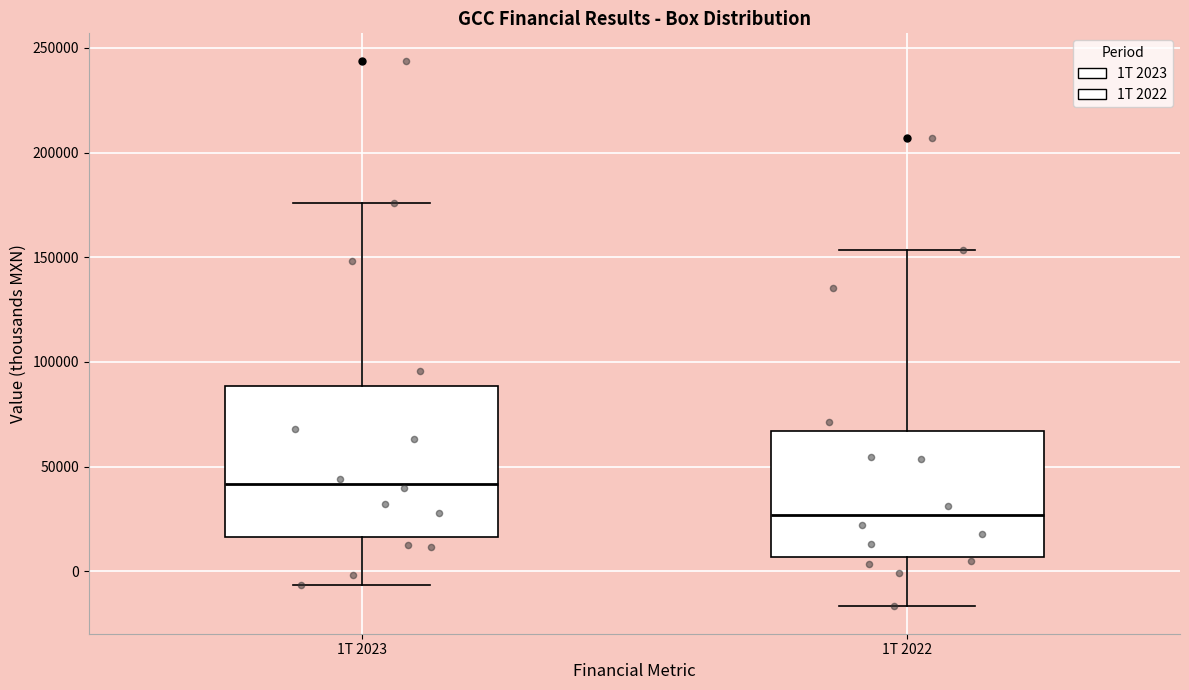

Which box has the highest median line?

1T 2023